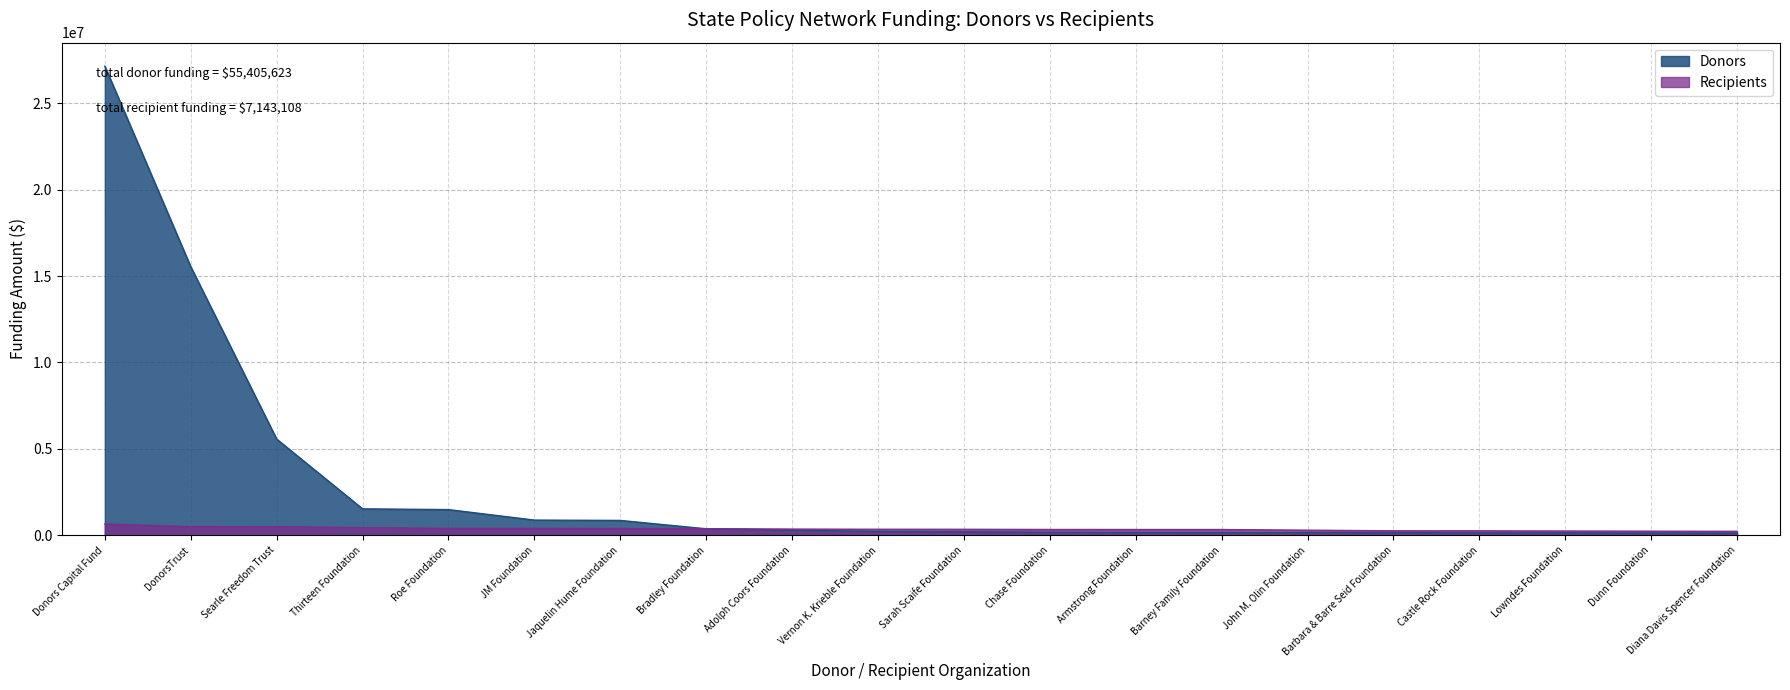

How many times do Recipients and Donors cross each other?

1